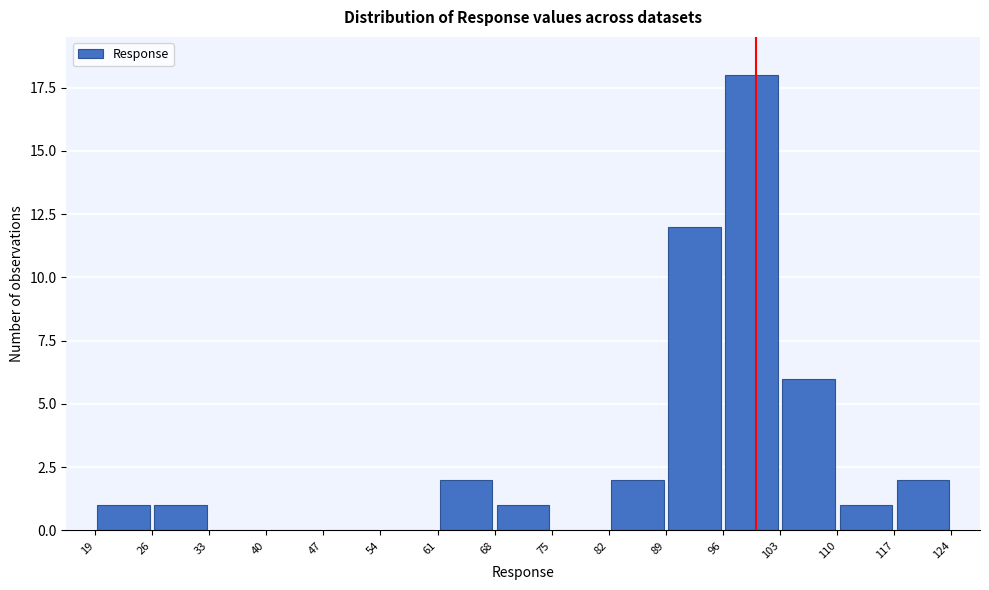

Reading left to right, transcribe this chart: for each bar, give the range it covers on the x-axis and its height. The values are not printed on the chart, so give them approximately, as read against the axis.

19 to 26: 1
26 to 33: 1
33 to 40: 0
40 to 47: 0
47 to 54: 0
54 to 61: 0
61 to 68: 2
68 to 75: 1
75 to 82: 0
82 to 89: 2
89 to 96: 12
96 to 103: 18
103 to 110: 6
110 to 117: 1
117 to 124: 2